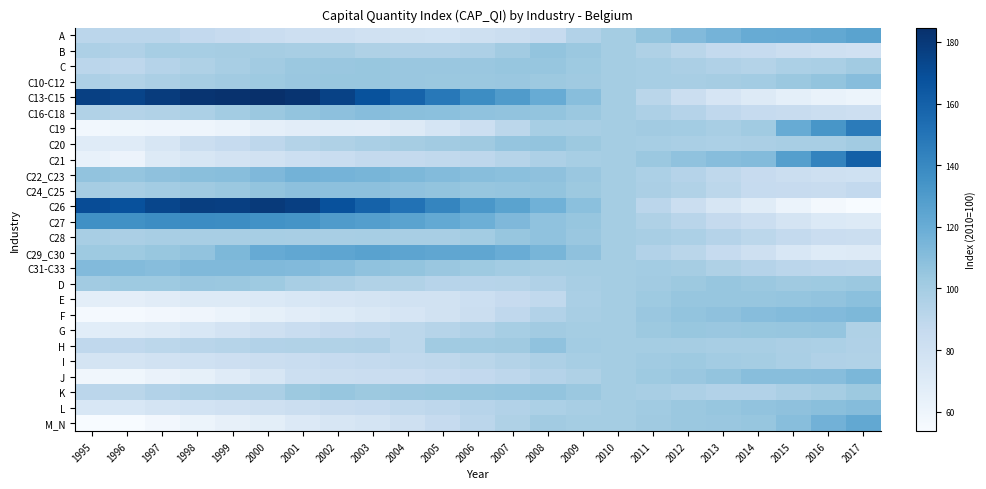

How many categories are shown in the chart?

23